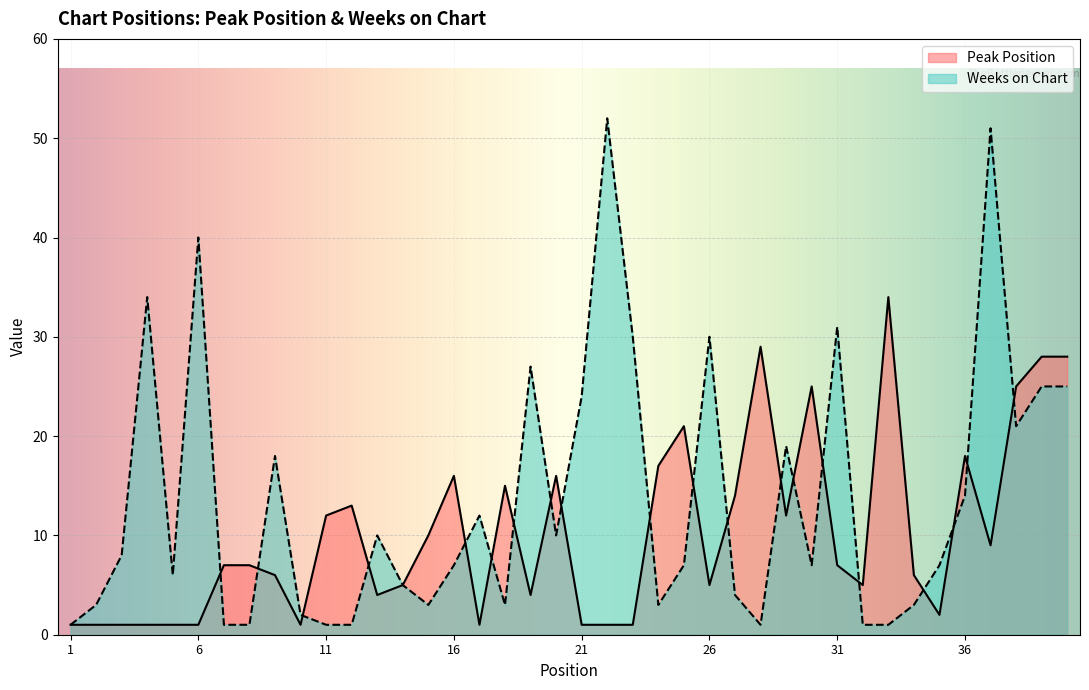

Which category has the lowest value in the Peak Position series?

1